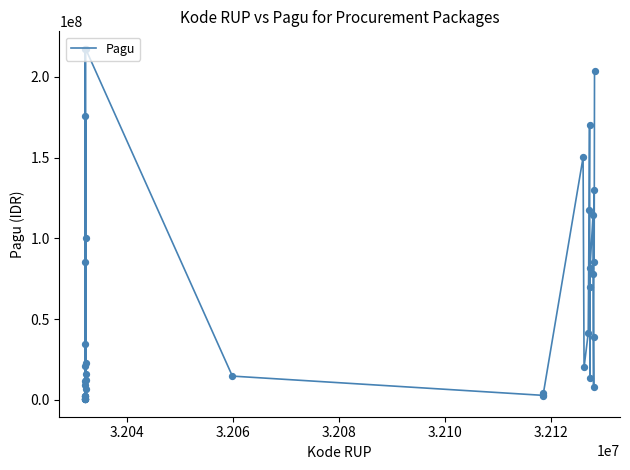

What is the greatest value displayed?

217260000